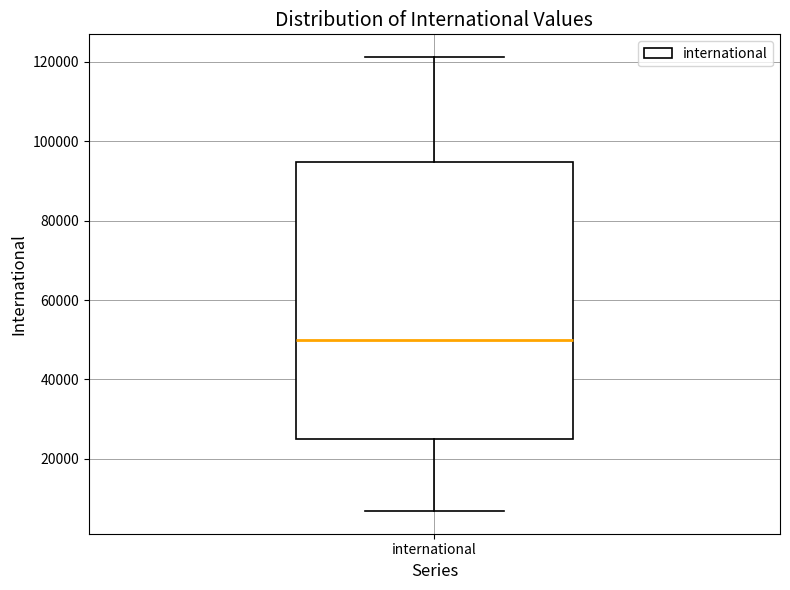

Read this box plot against the y-axis: the position of the median line, the range covered by the box, and the ends of both whiskers. The values are not printed on the chart, so give them approximately, as read against the axis.

median 50000, box 26000 to 94000, whiskers 6000 to 122000